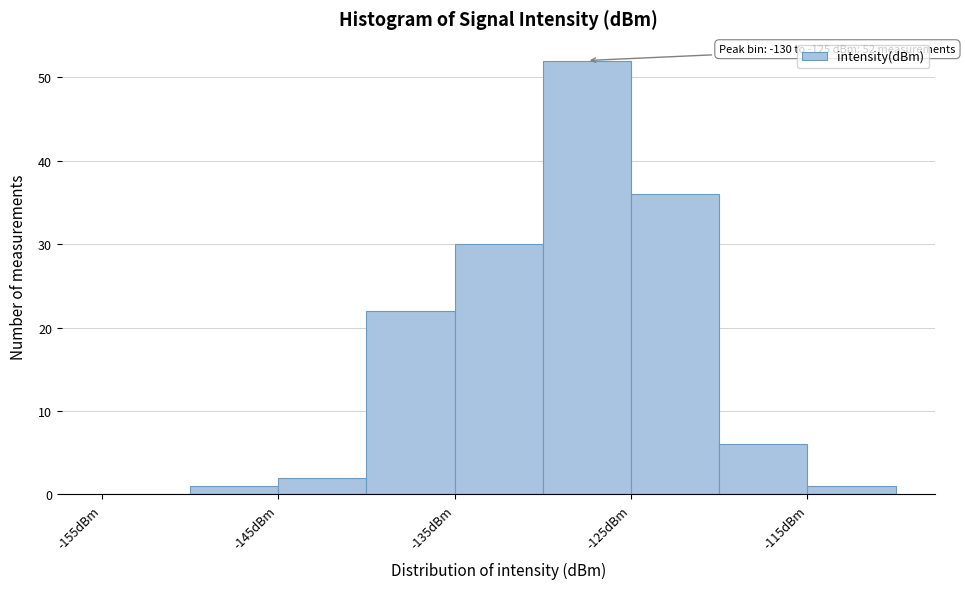

Which range on the x-axis has the tallest bar?

-130 to -125